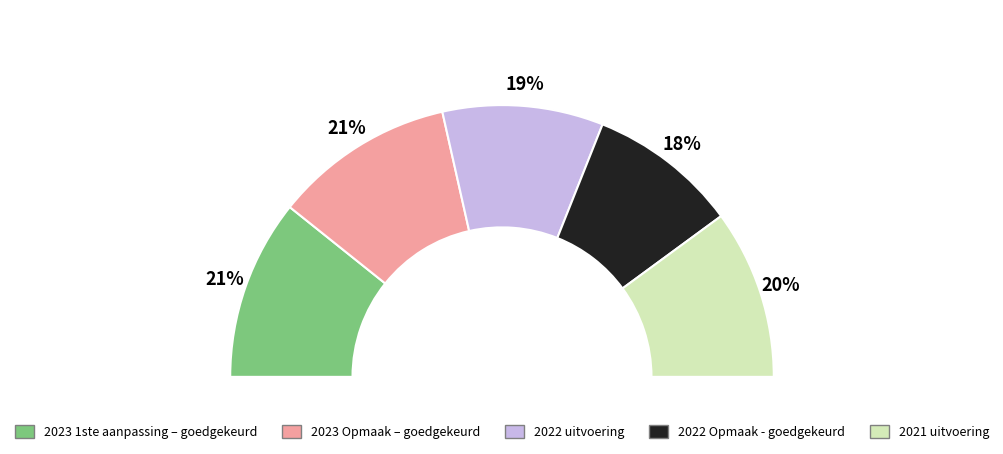

Rank the categories by value from lowest to highest.

2022 Opmaak - goedgekeurd, 2022 uitvoering, 2021 uitvoering, 2023 1ste aanpassing – goedgekeurd, 2023 Opmaak – goedgekeurd